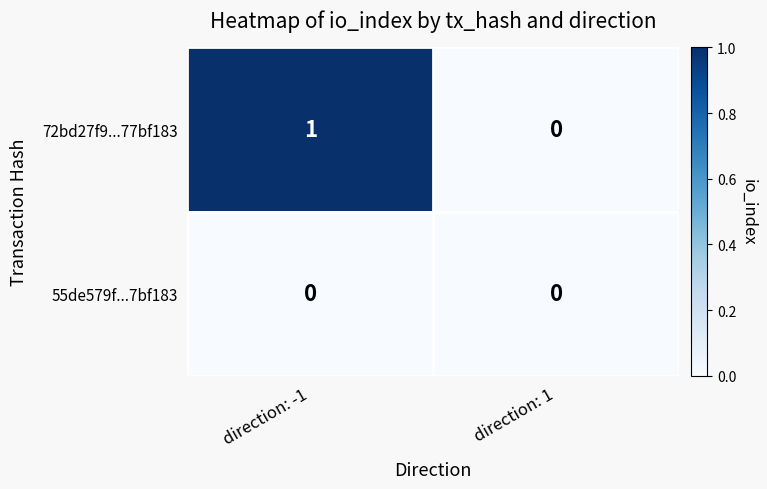

At which label is 72bd27f9...77bf183 closest to 0?

direction: 1